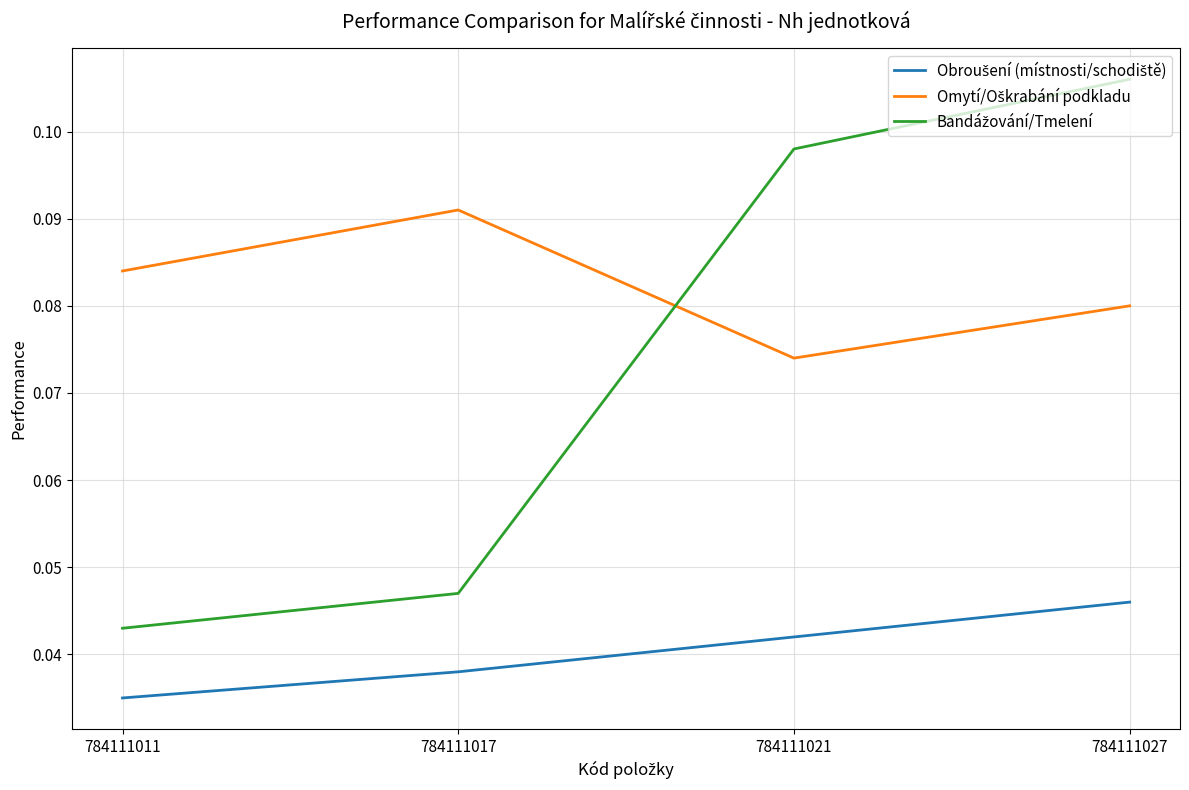

Which category has the lowest value across all series?

784111011